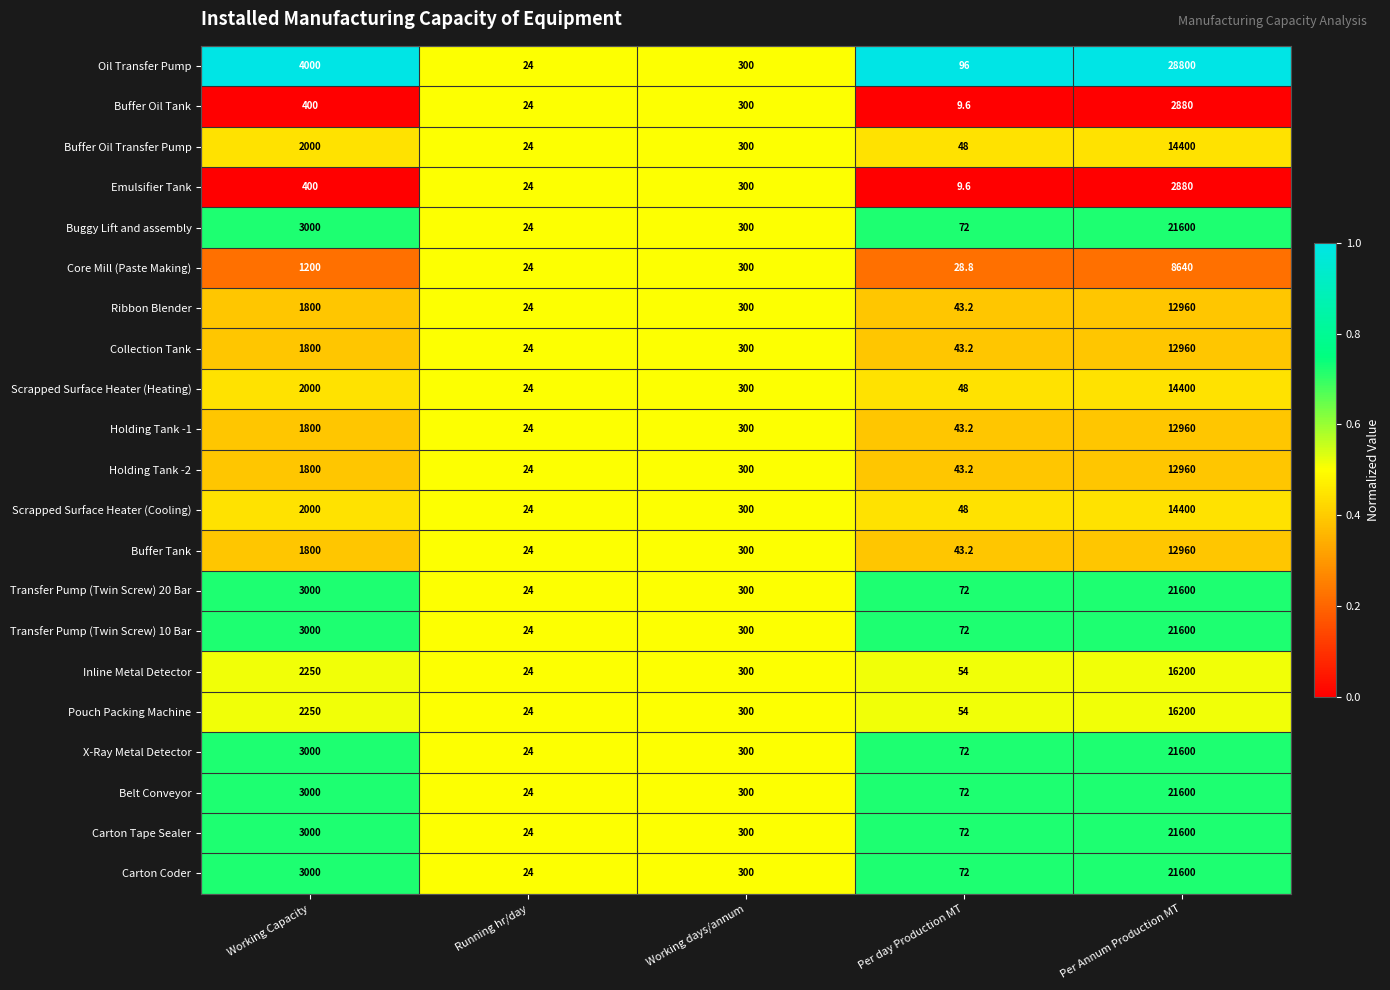

What is the difference between the maximum and second lowest values in the Scrapped Surface Heater (Heating) series?

14352.0